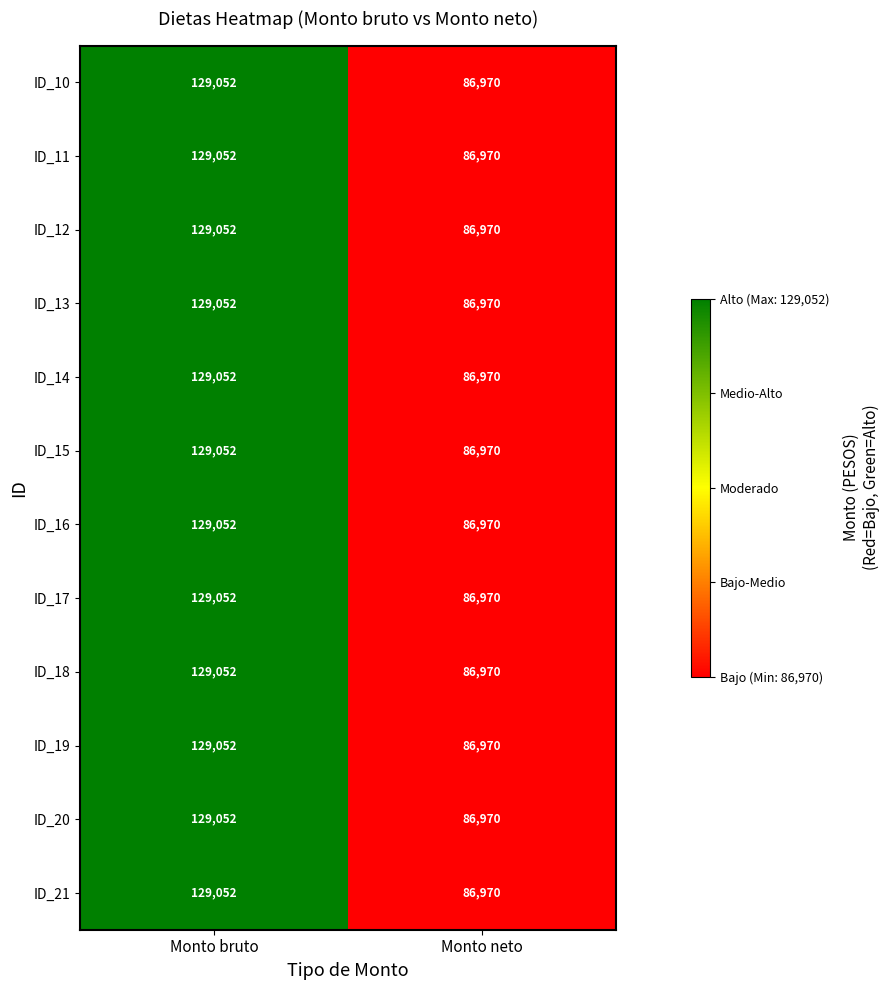

What is the smallest value displayed?

86970